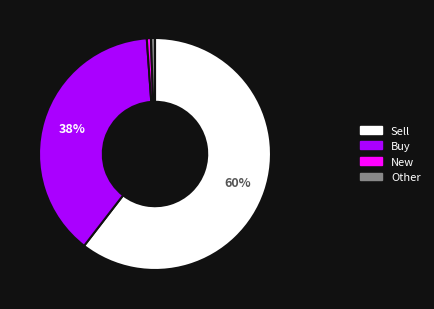

To the nearest percent, what is the average slice percentage?

25%